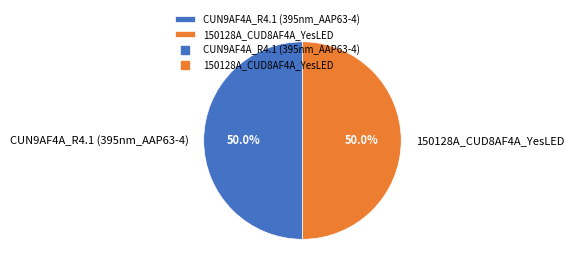

Is it true that 150128A_CUD8AF4A_YesLED is 50% of the pie?

True